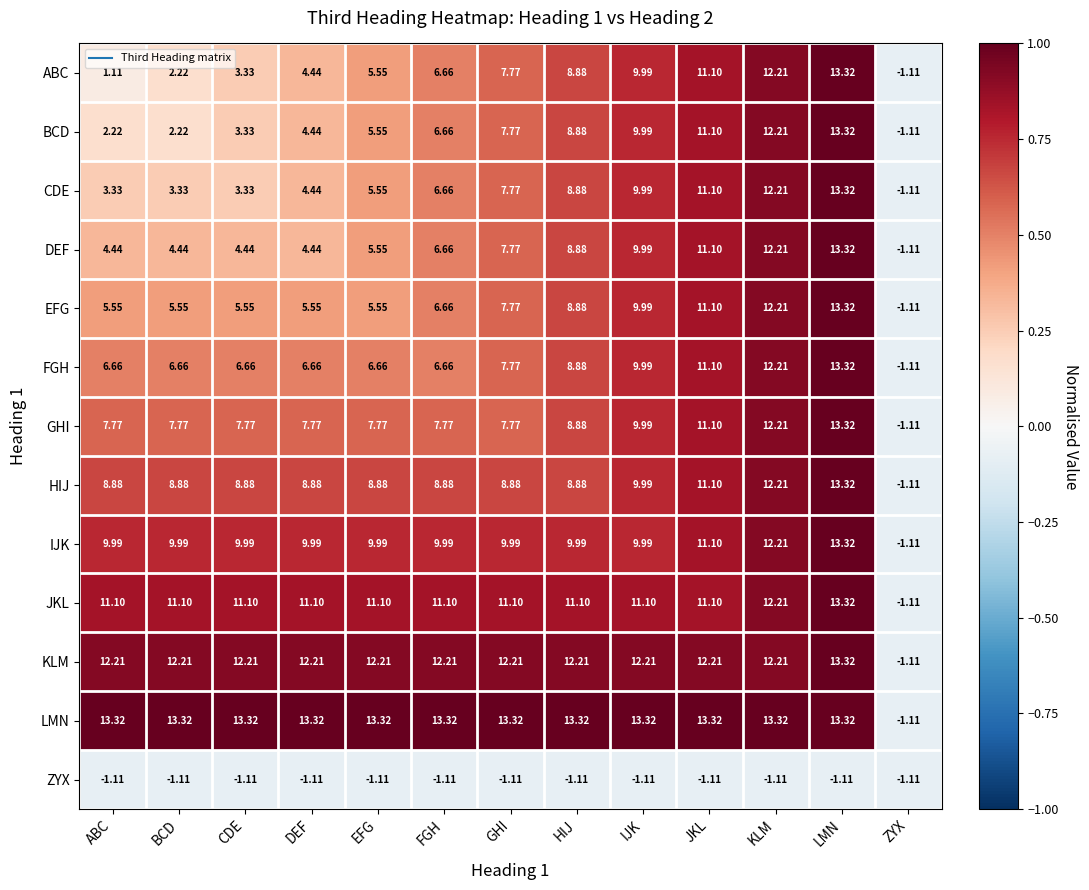

At which label does EFG reach its peak?

LMN